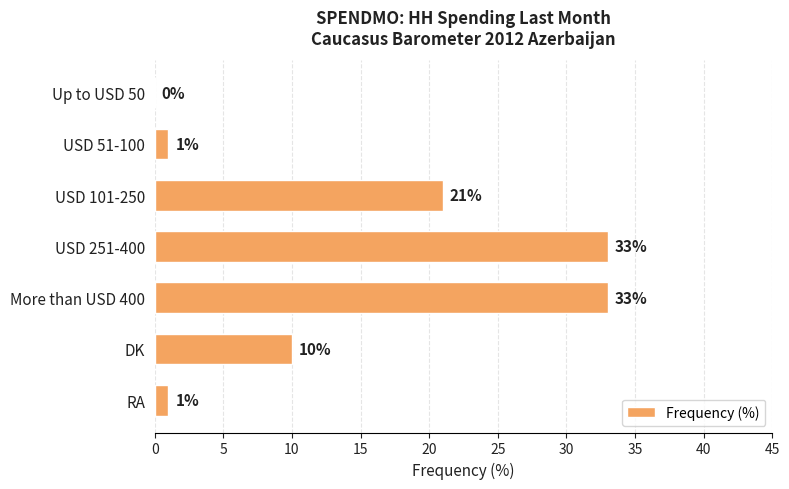

What is the maximum value shown in the chart?

33